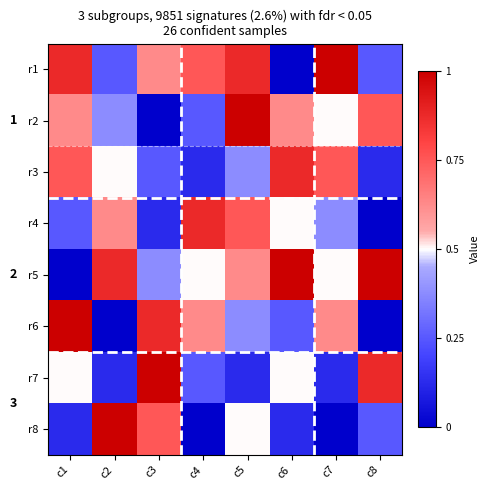

At which label is r8 closest to 5?

c5